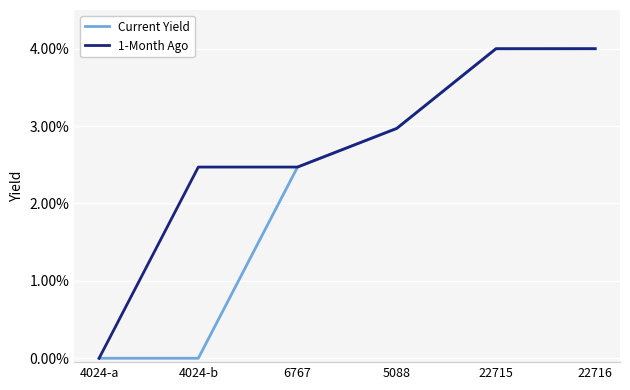

Reading left to right, transcribe all the data shown in this chart.

Current Yield: 4024-a=0.0	4024-b=0.0	6767=2.5	5088=3.0	22715=4.0	22716=4.0
1-Month Ago: 4024-a=0.0	4024-b=2.5	6767=2.5	5088=3.0	22715=4.0	22716=4.0